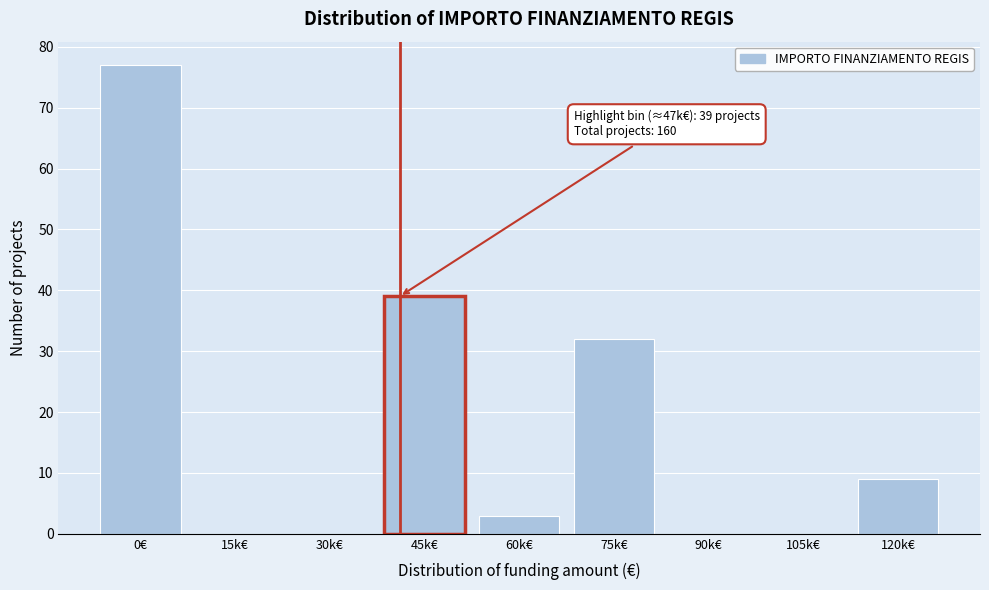

Reading right to left, list all the values displayed in this chart.

120k€=9	105k€=0	90k€=0	75k€=32	60k€=3	45k€=39	30k€=0	15k€=0	0€=77